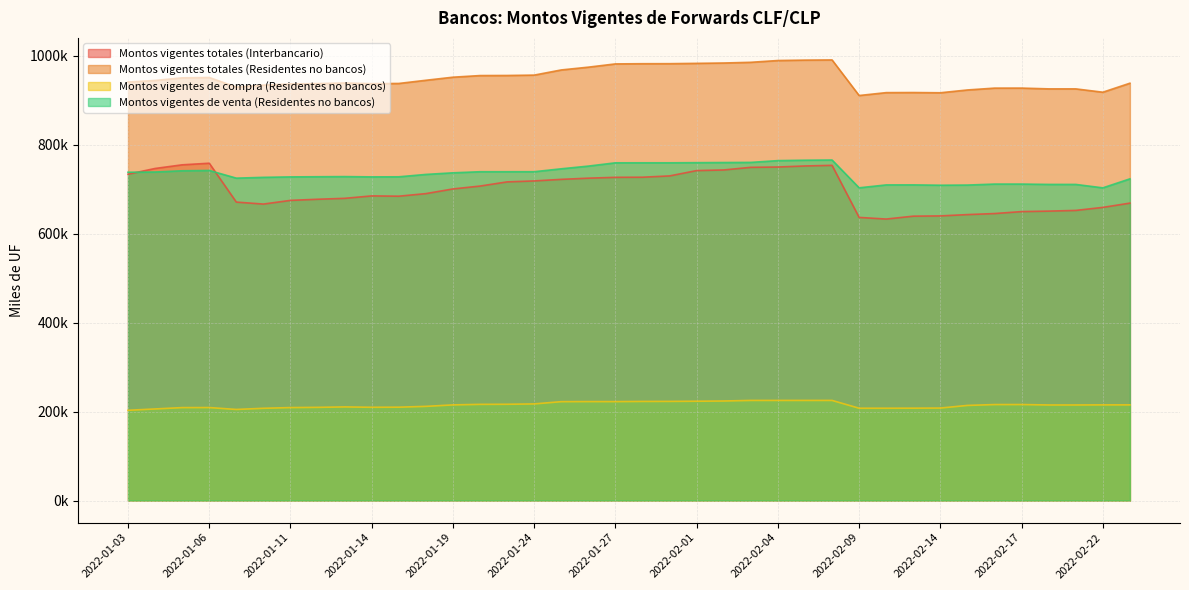

At which category does the chart reach its peak across all series?

2022-02-08